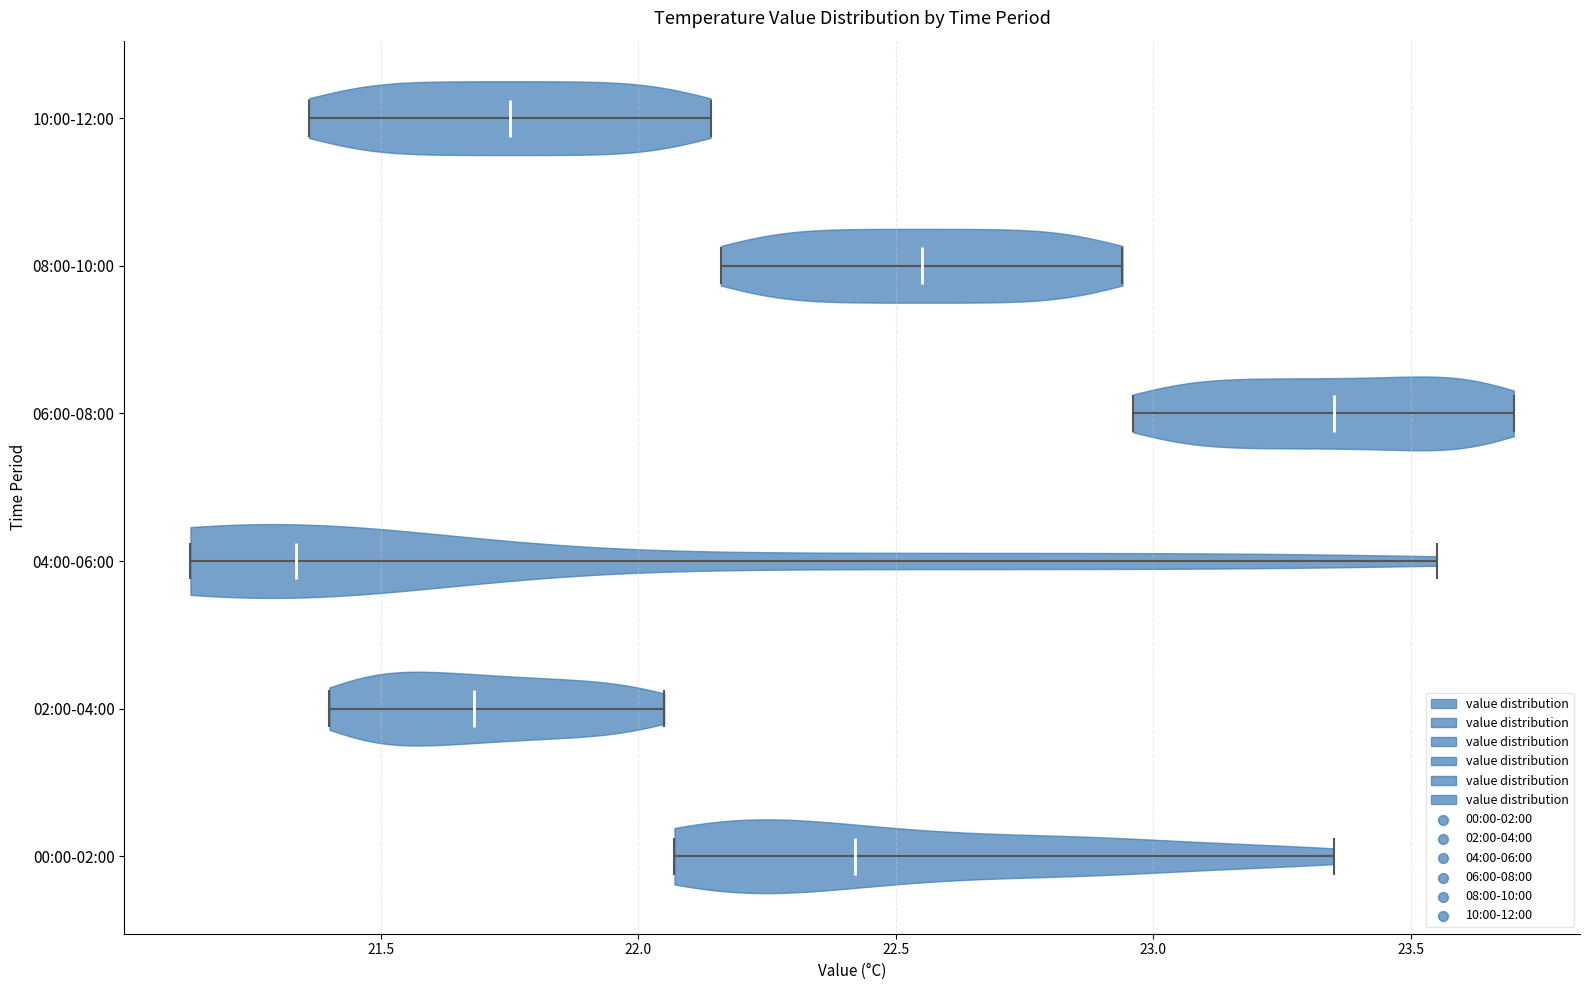

Reading bottom to top, read every violin against the x-axis: where its median line is, and the lowest and highest points it reaches. The values are not printed on the chart, so give them approximately, as read against the axis.

00:00-02:00: median line 22.40, lowest point 22.05, highest point 23.35
02:00-04:00: median line 21.70, lowest point 21.40, highest point 22.05
04:00-06:00: median line 21.35, lowest point 21.15, highest point 23.55
06:00-08:00: median line 23.35, lowest point 22.95, highest point 23.70
08:00-10:00: median line 22.55, lowest point 22.15, highest point 22.95
10:00-12:00: median line 21.75, lowest point 21.35, highest point 22.15